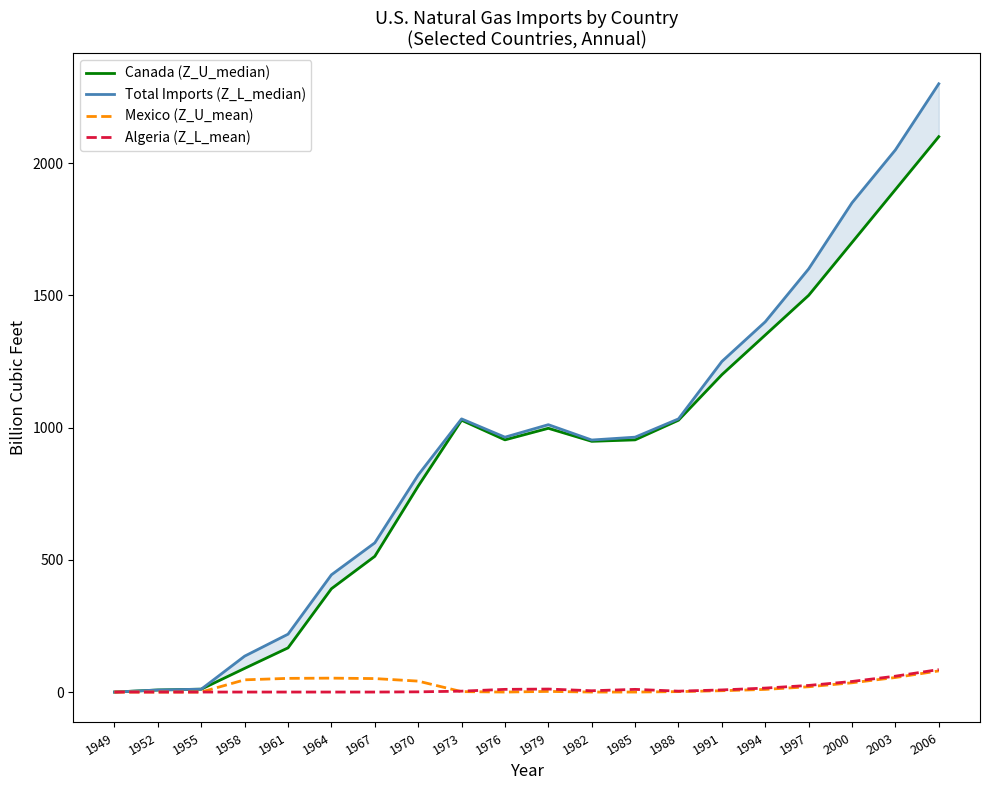

Which has a higher value, 1991 or 1973?

1991